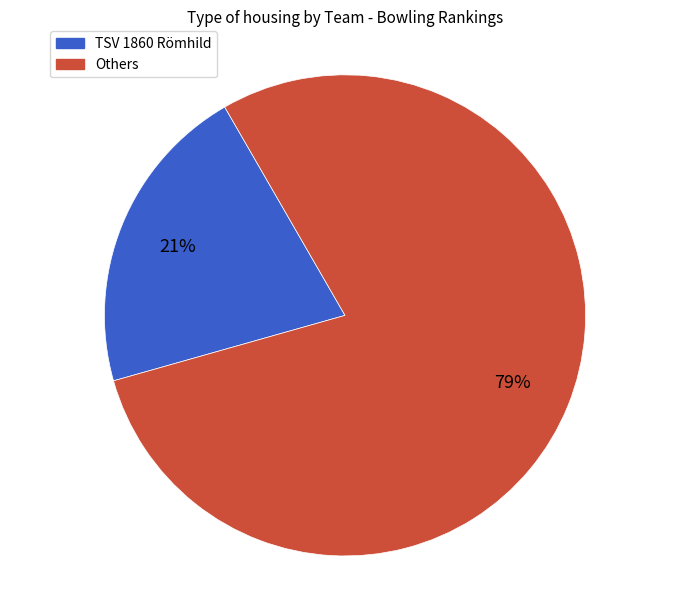

Is there any slice that represents more than half of the pie?

Yes